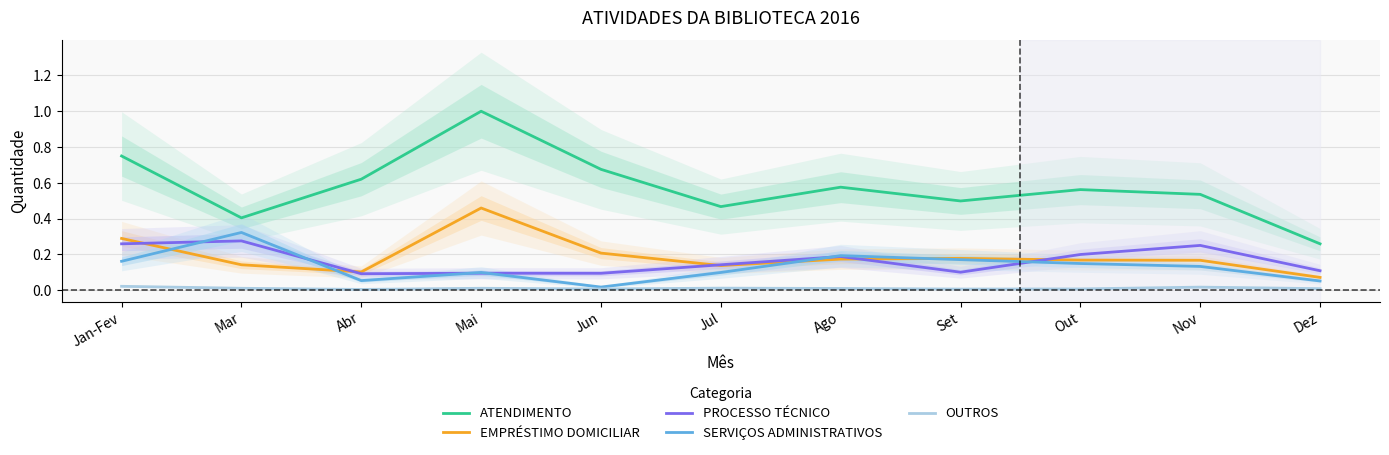

At Jan-Fev, list the series in order from smallest to largest.

OUTROS, SERVIÇOS ADMINISTRATIVOS, PROCESSO TÉCNICO, EMPRÉSTIMO DOMICILIAR, ATENDIMENTO